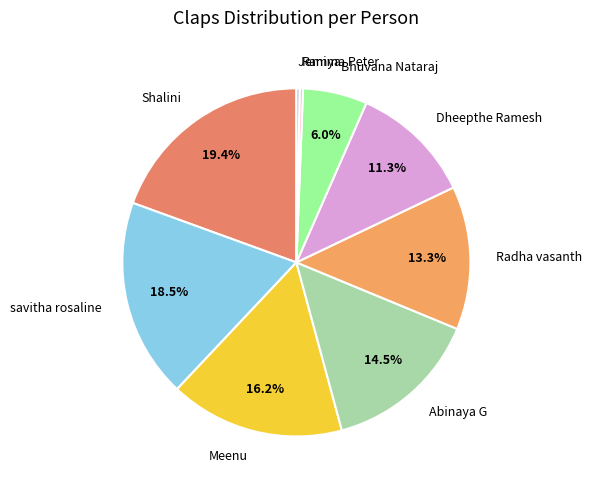

Approximately how many times larger is the value at Radha vasanth compared to Shalini?

0.7